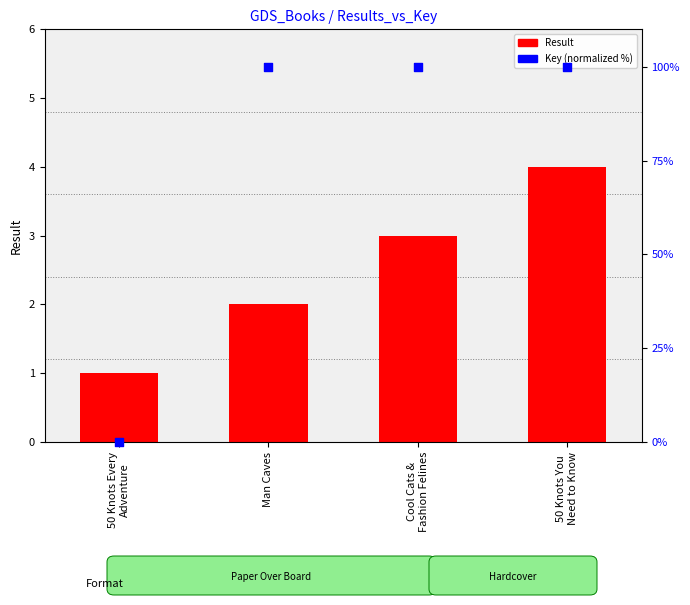

What is the total value across all series at 50 Knots Every
Adventure?

1.0